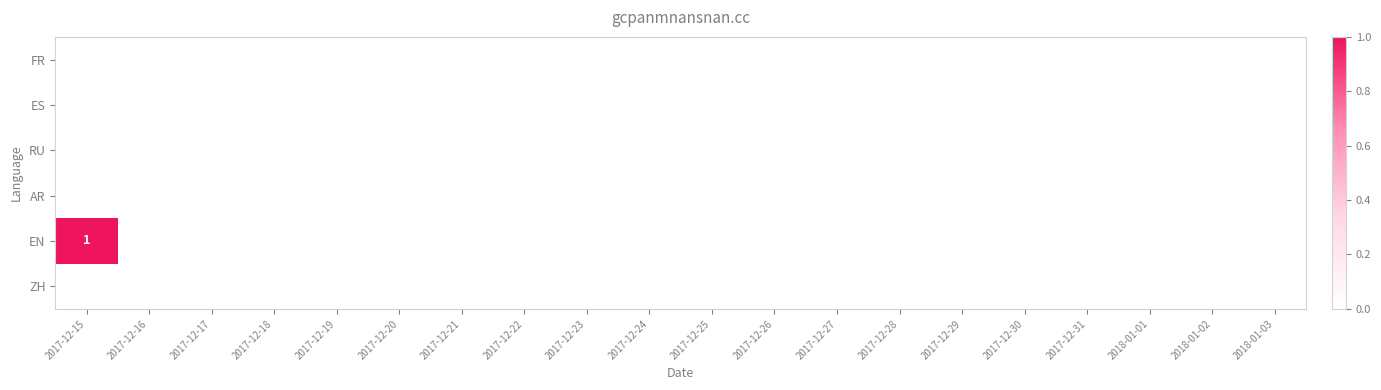

True or false: FR has a value of 0 at 2017-12-18.

True